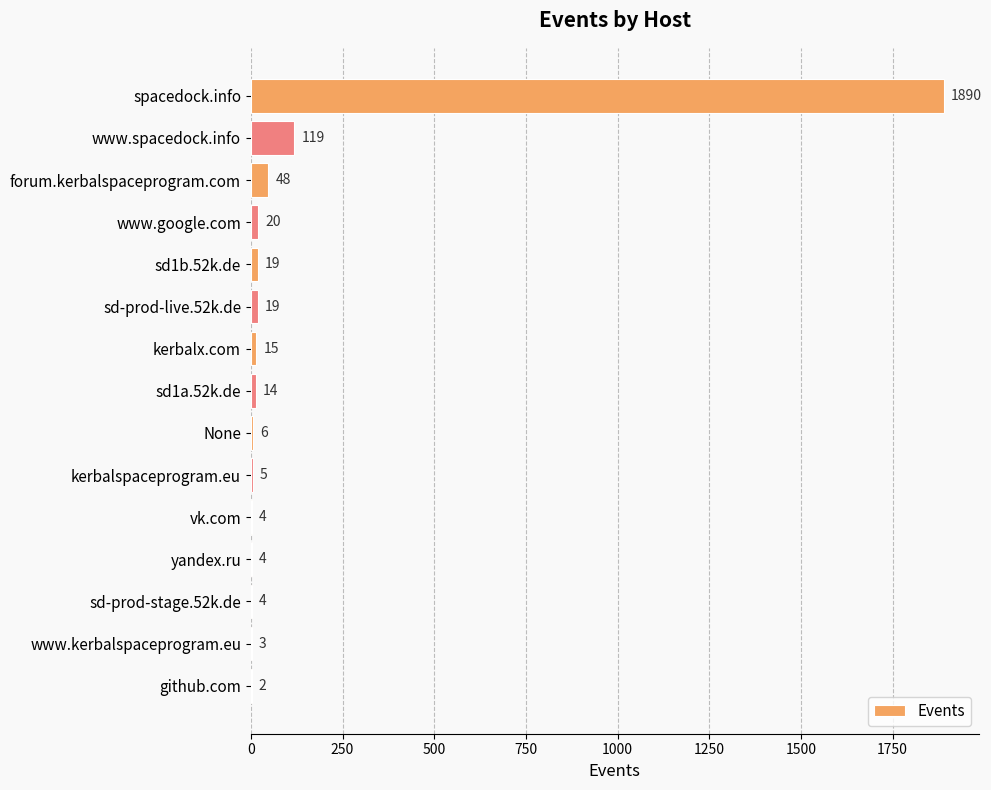

What is the greatest value displayed?

1890